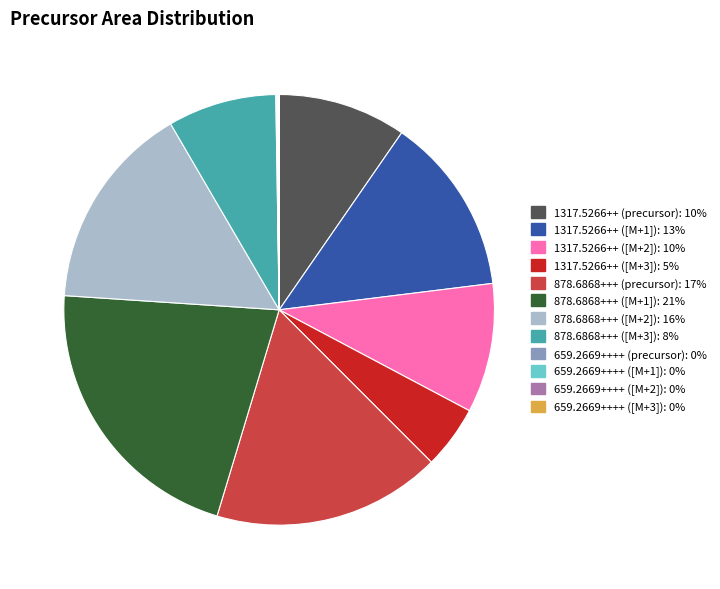

Does 878.6868+++ ([M+3]) account for over 50% of the chart?

No